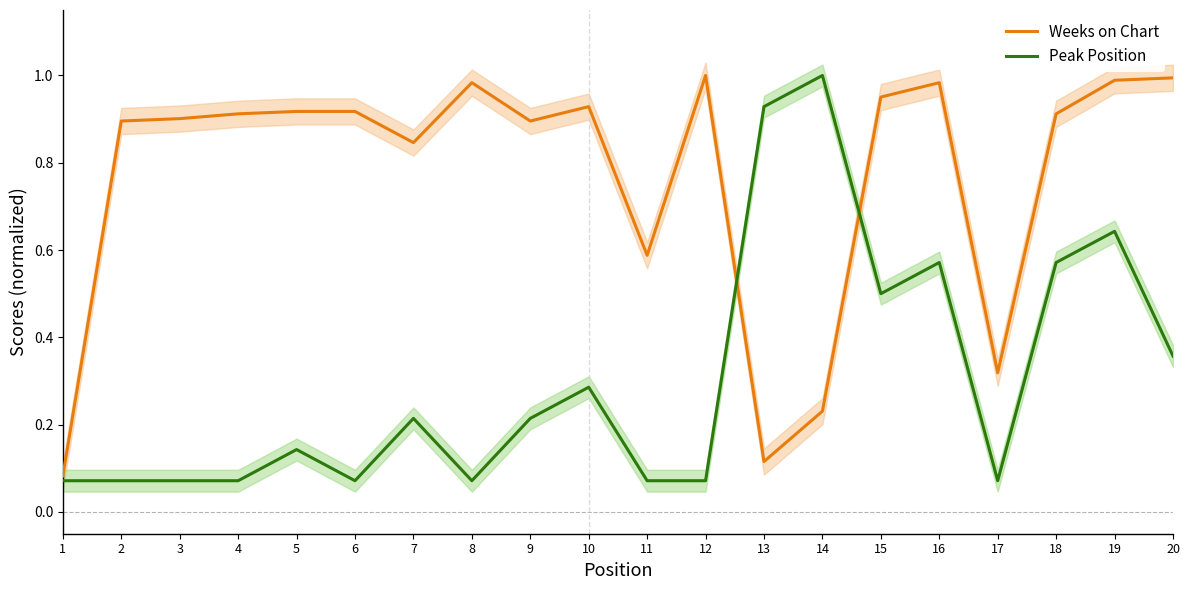

True or false: Weeks on Chart and Peak Position cross at least once.

True